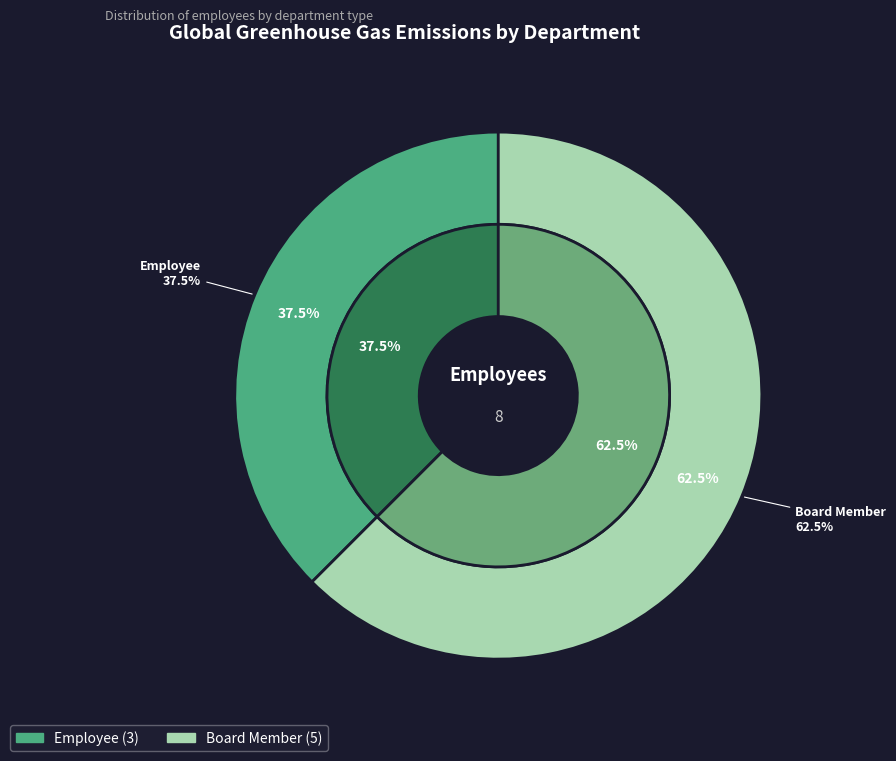

Is Board Member the majority of the pie?

Yes